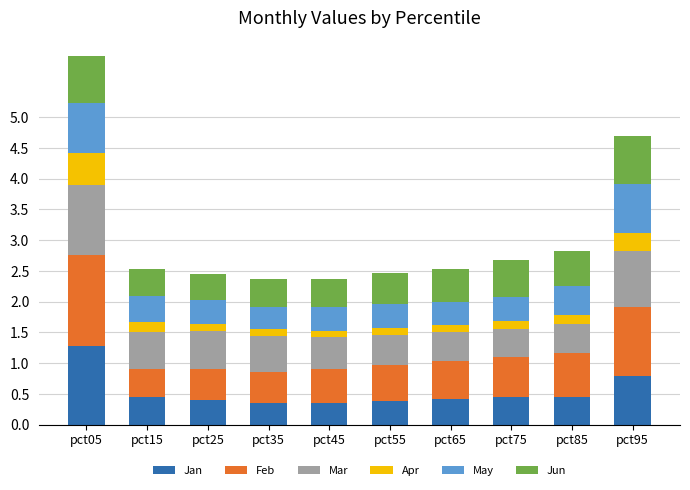

What is the maximum value for Jan?

1.3